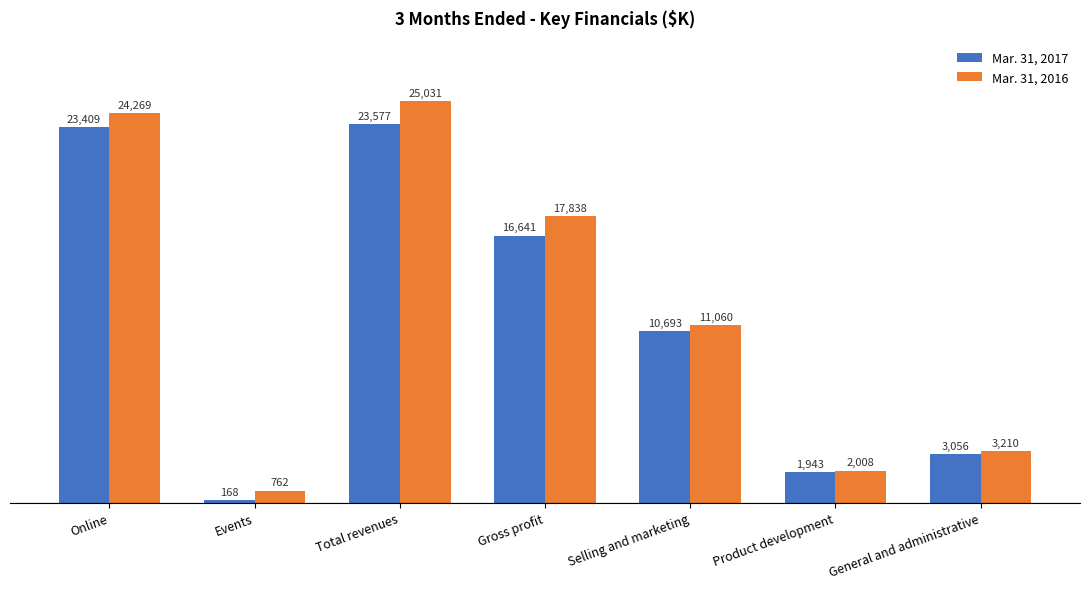

How many data points in Mar. 31, 2016 are less than 11060?

3